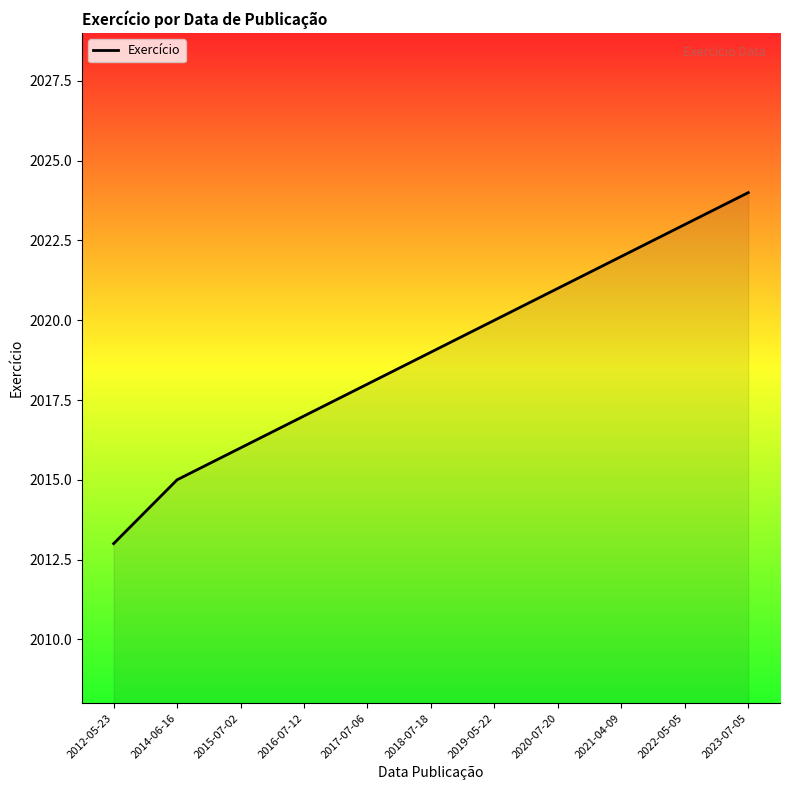

Is it true that the value at 2021-04-09 is 2735?

False